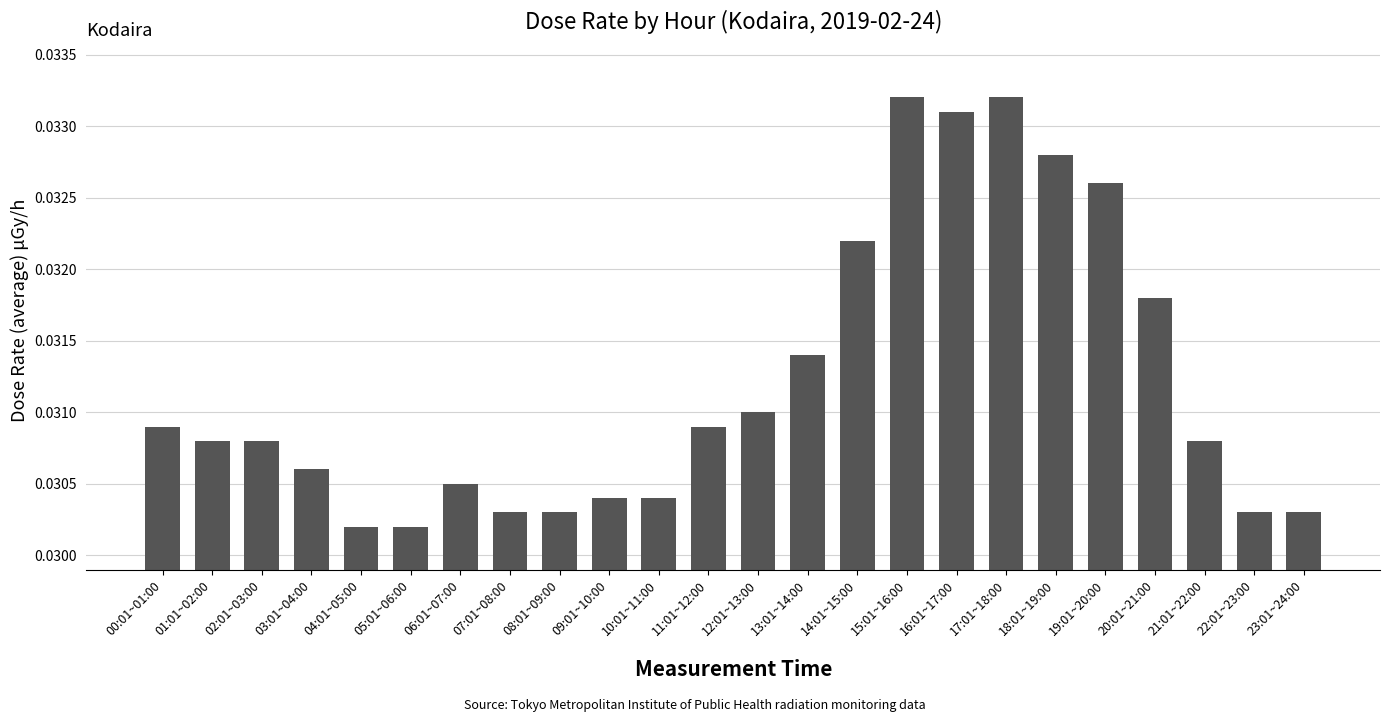

What is the sum of all values?

0.7